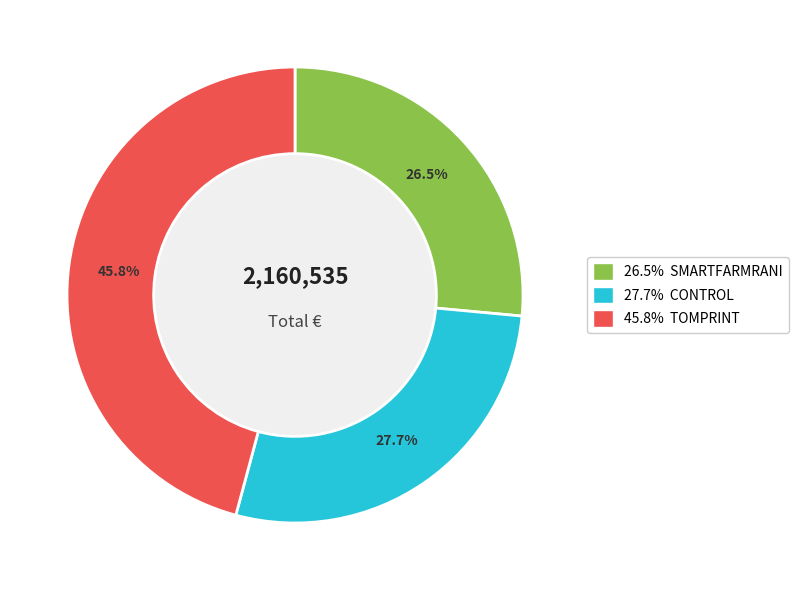

How many slices are in this pie chart?

3